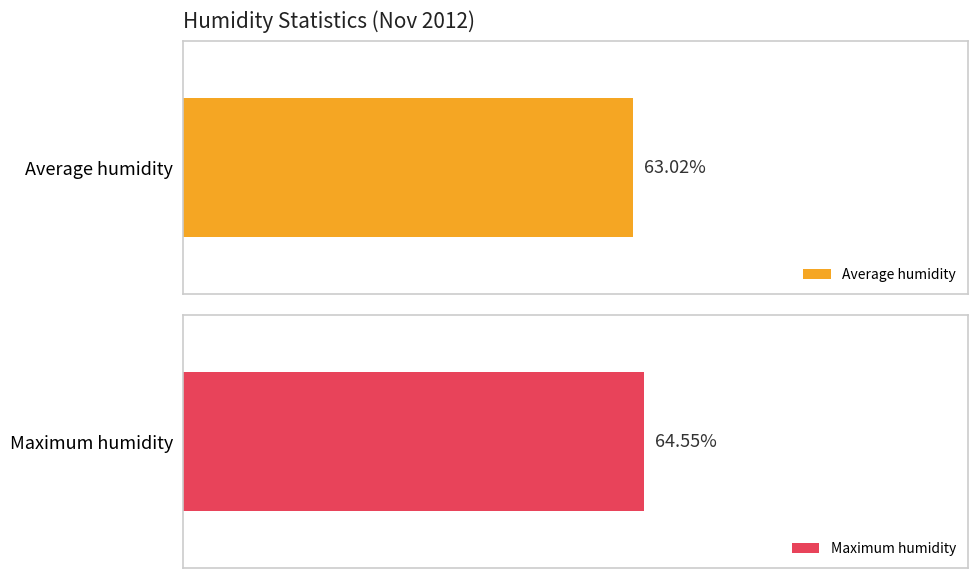

What are all the series names shown in the legend?

Average humidity, Maximum humidity